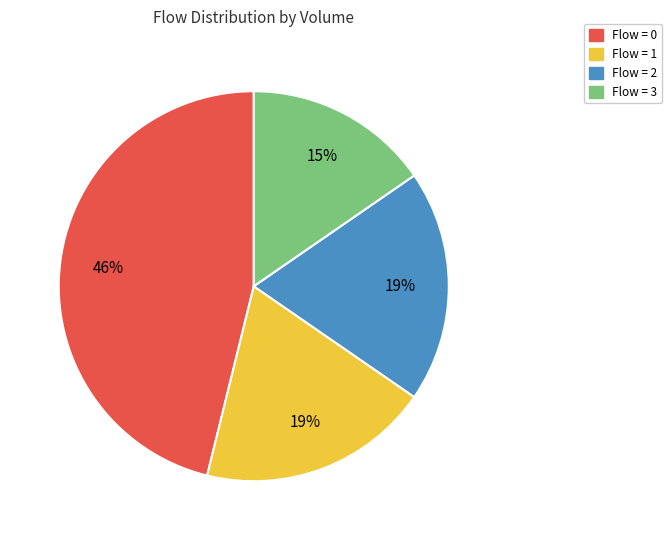

How many slices are in this pie chart?

4